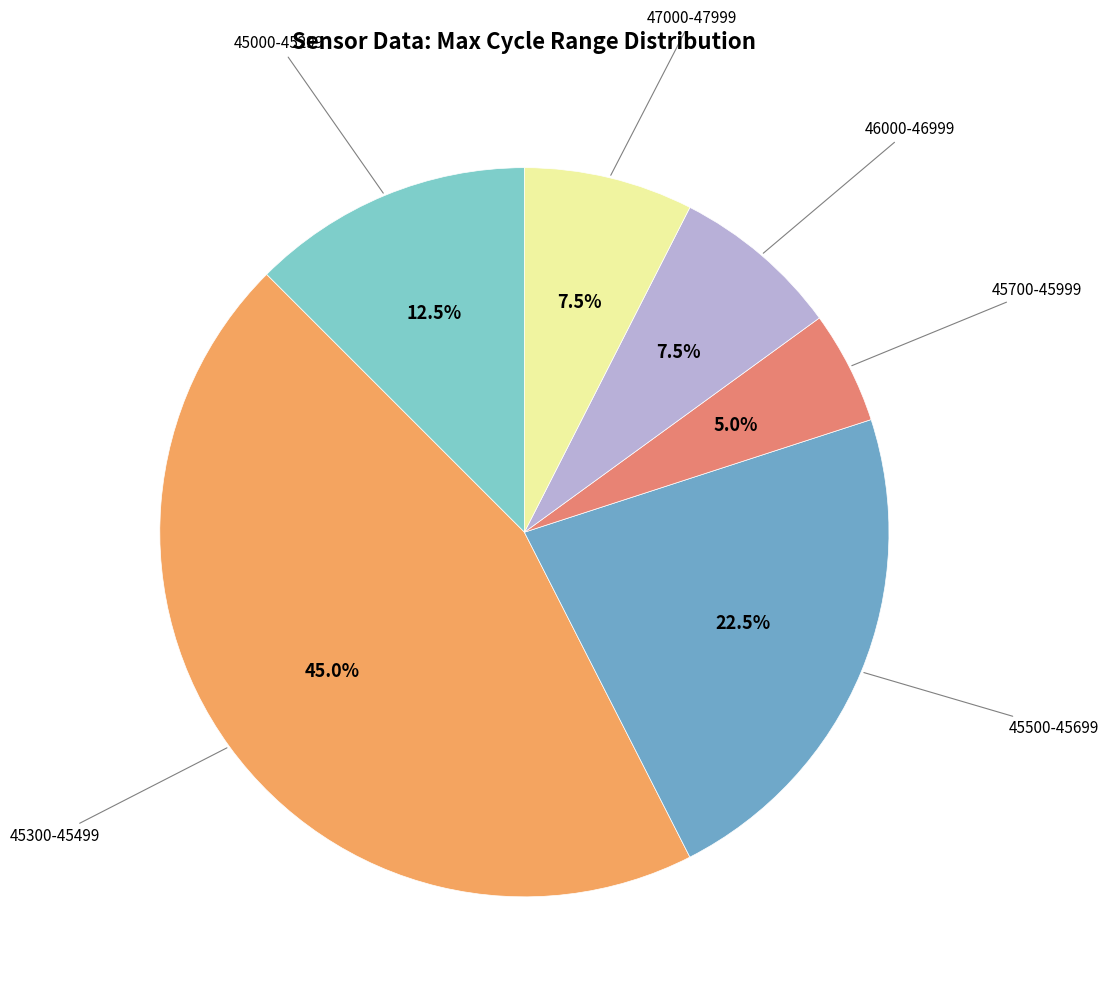

Is there a majority slice in this chart?

No